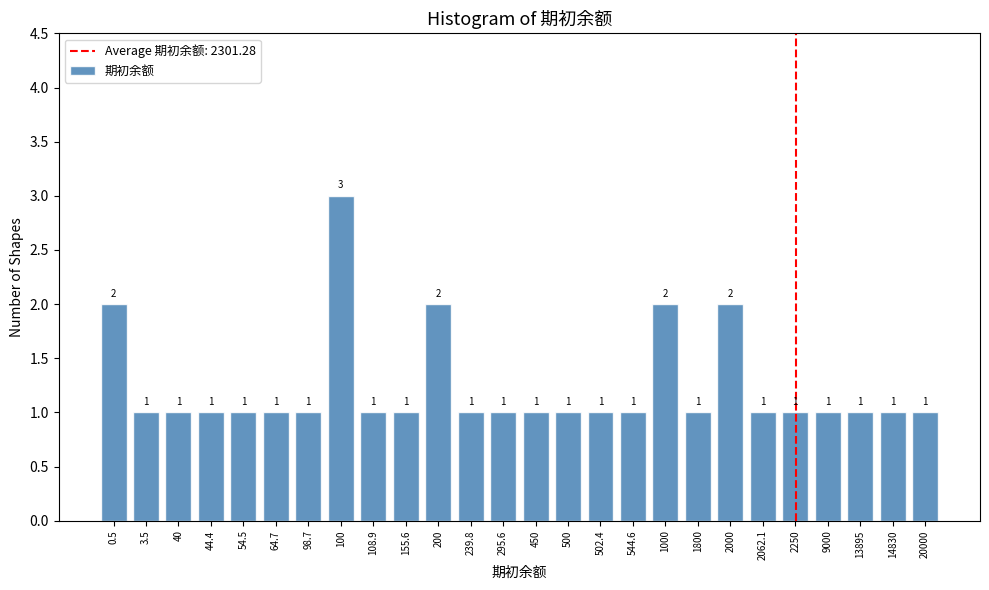

Reading left to right, list all the values displayed in this chart.

2	1	1	1	1	1	1	3	1	1	2	1	1	1	1	1	1	2	1	2	1	1	1	1	1	1